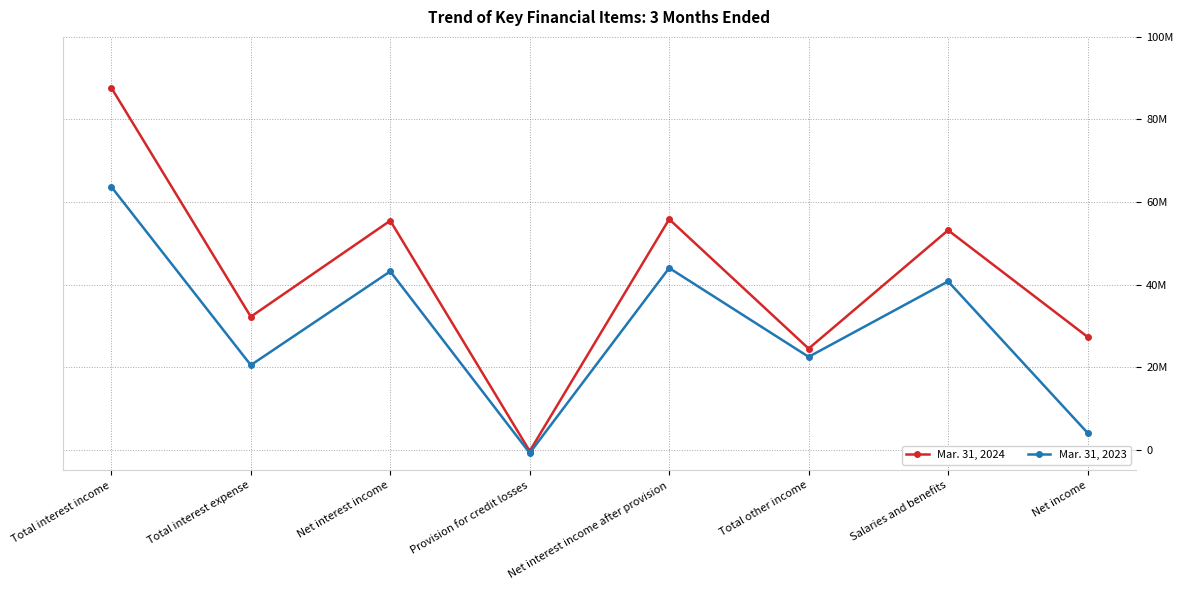

List the series in order of their peak value, highest first.

Mar. 31, 2024, Mar. 31, 2023